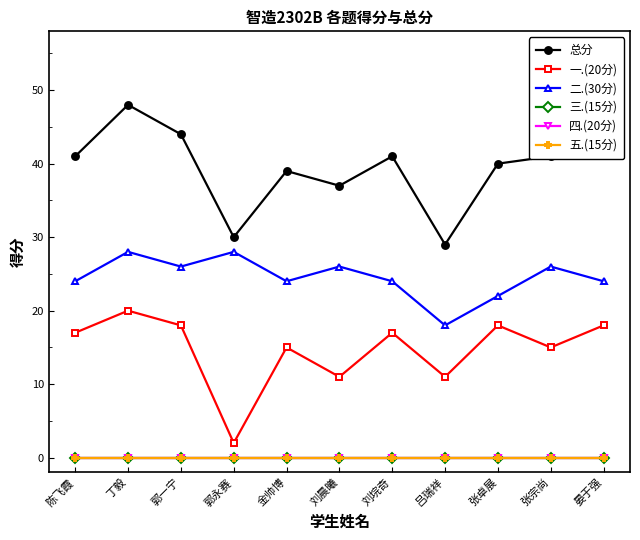

What is the total value across all series at 张宗尚?

82